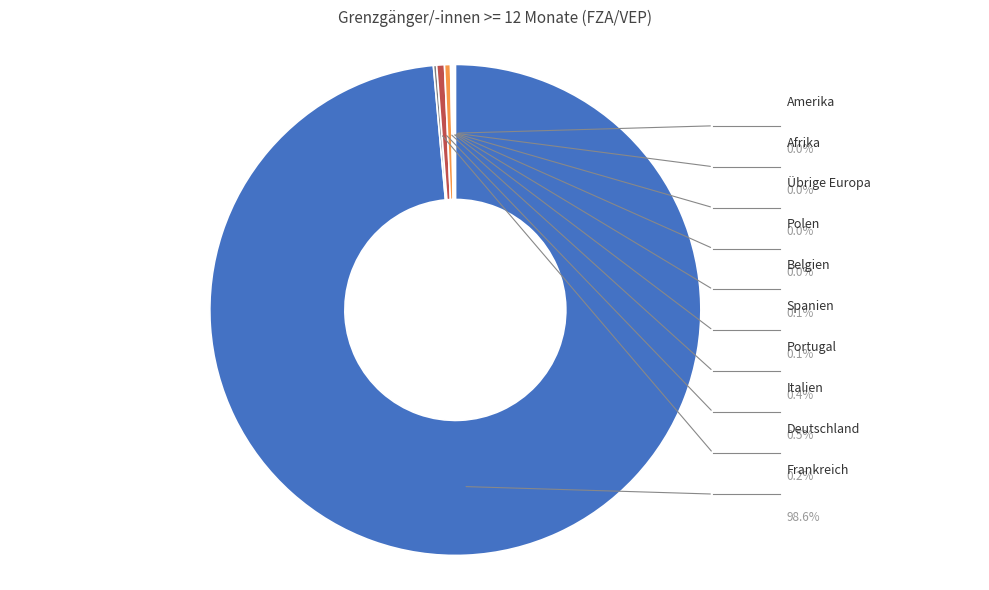

Does any single category account for the majority?

Yes